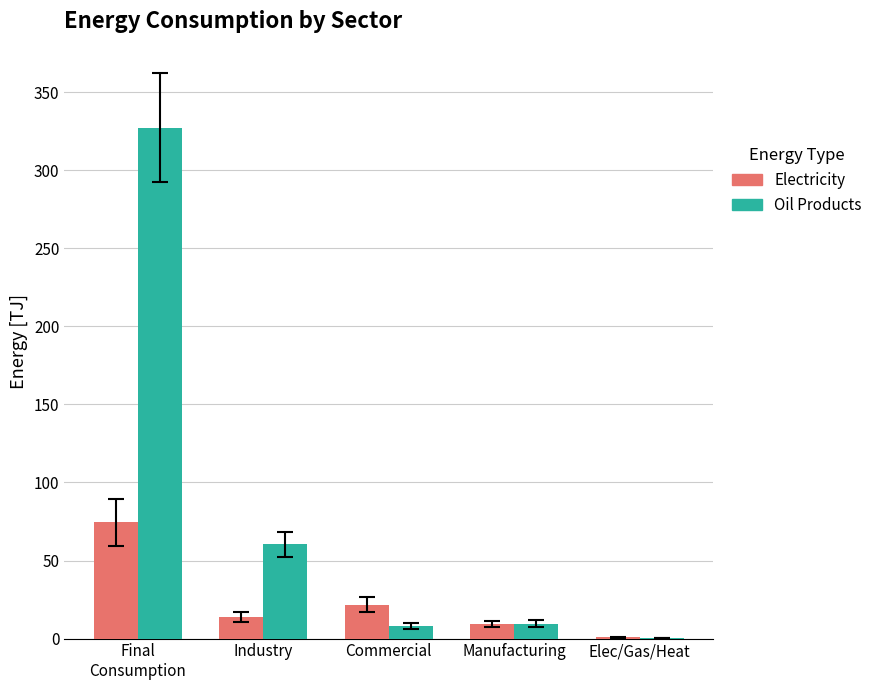

Which series has the largest range (max minus min)?

Oil Products